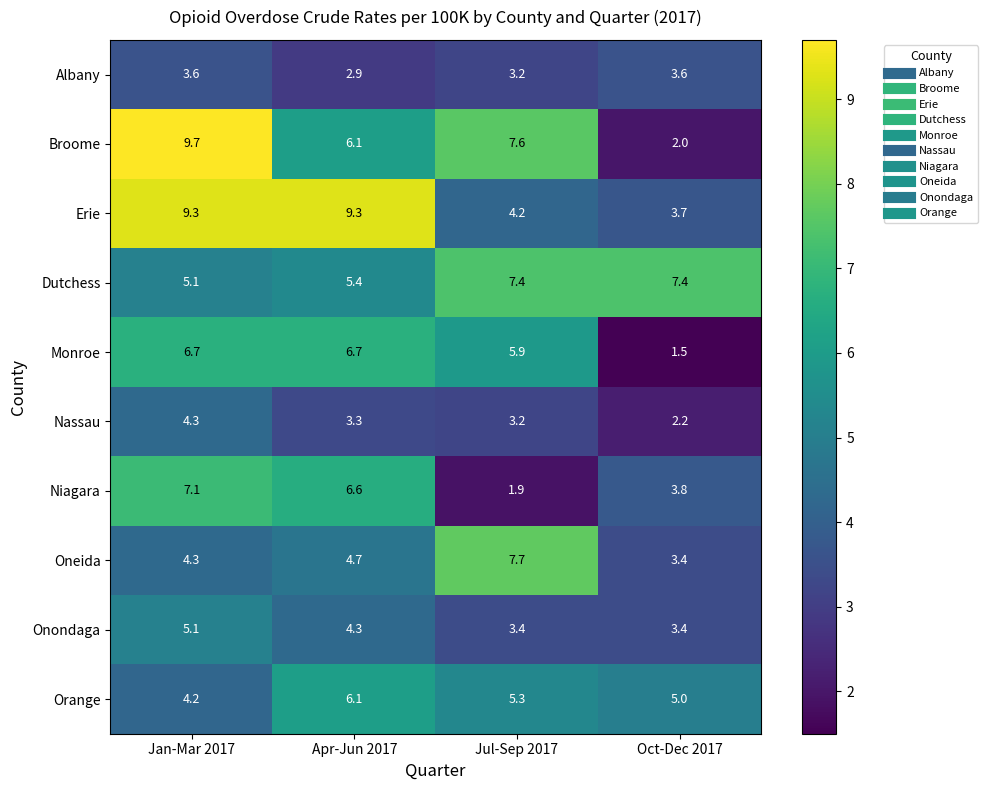

Is the value of Monroe at Jan-Mar 2017 greater than the value of Onondaga at Jul-Sep 2017?

Yes